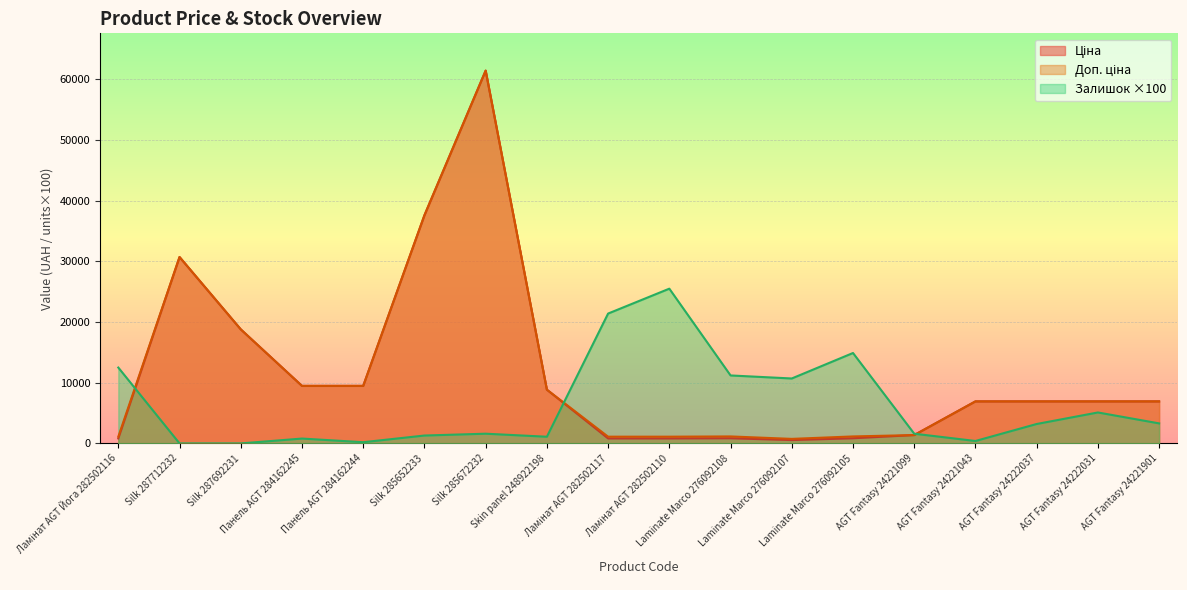

Is it true that Залишок equals 327.0 at Панель AGT 284162244?

False